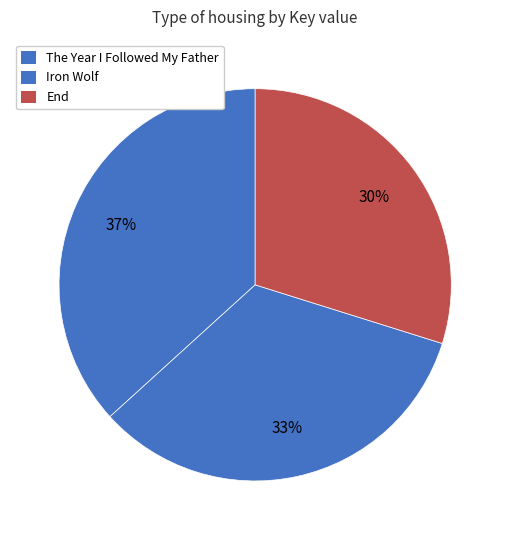

How many slices are in this pie chart?

3